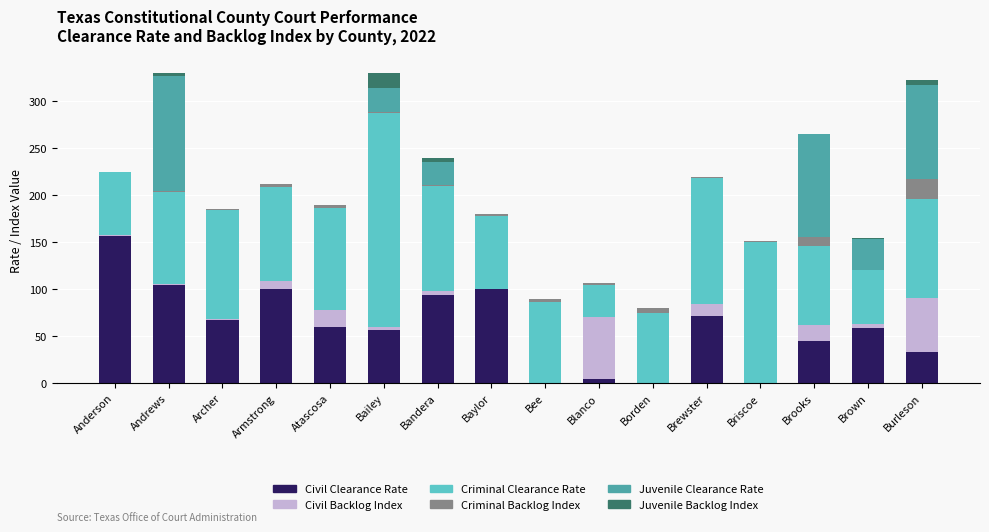

Count the number of data series in this chart.

6